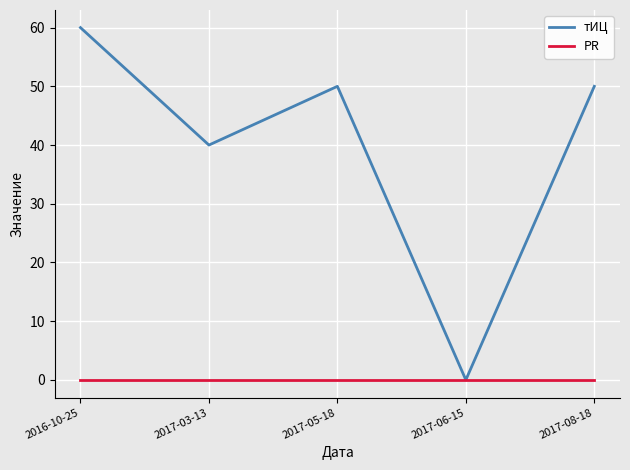

Is the value of тИЦ at 2017-03-13 greater than the value of PR at 2017-08-18?

Yes